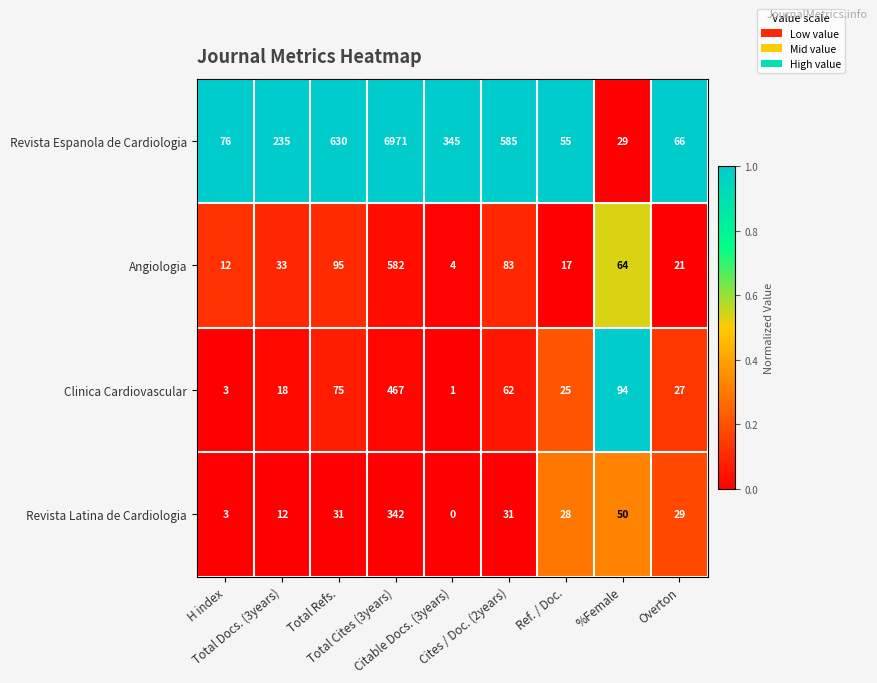

List the series in order of their peak value, lowest first.

Revista Latina de Cardiologia, Clinica Cardiovascular, Angiologia, Revista Espanola de Cardiologia